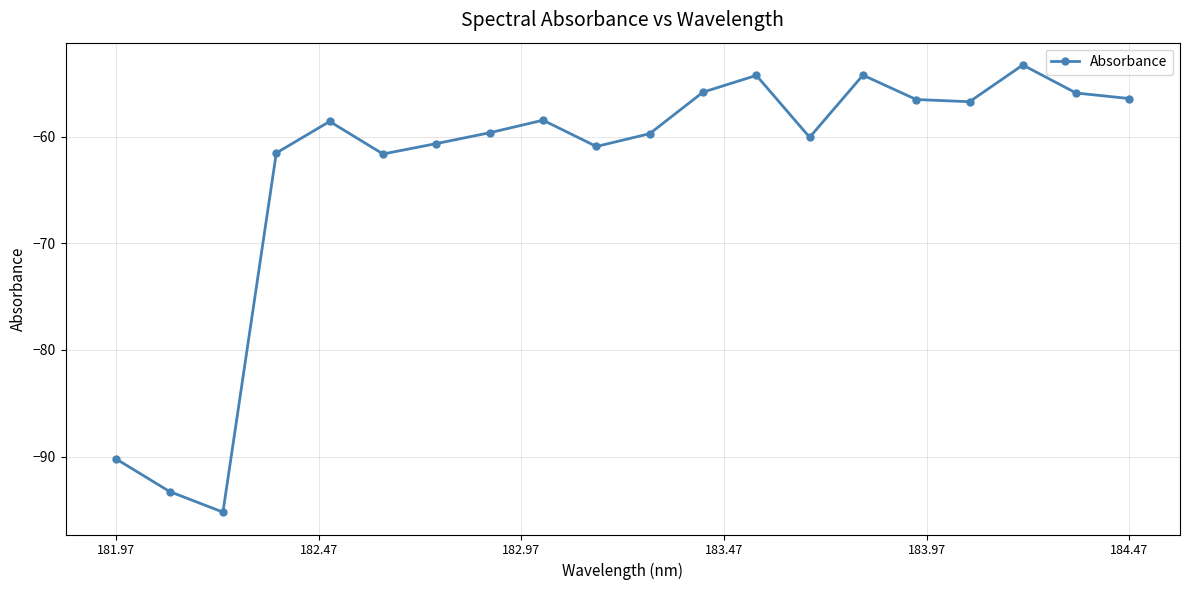

What is the maximum value shown in the chart?

-53.3